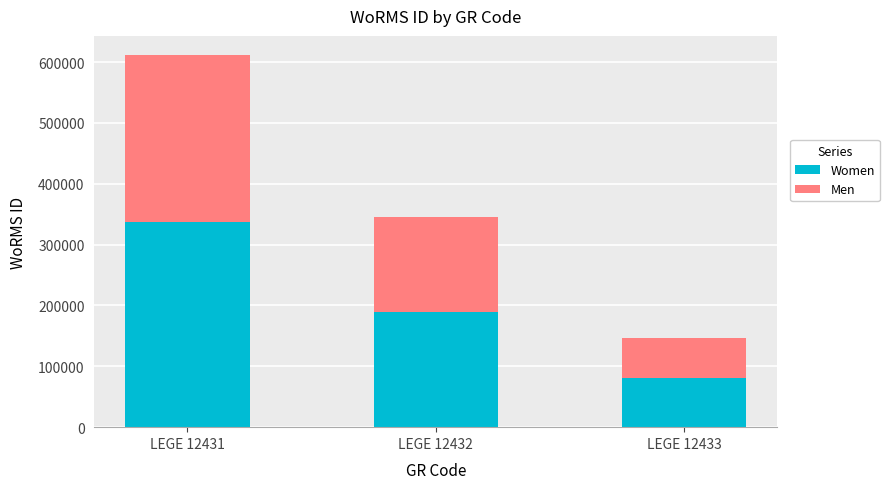

What are all the series names shown in the legend?

Women, Men